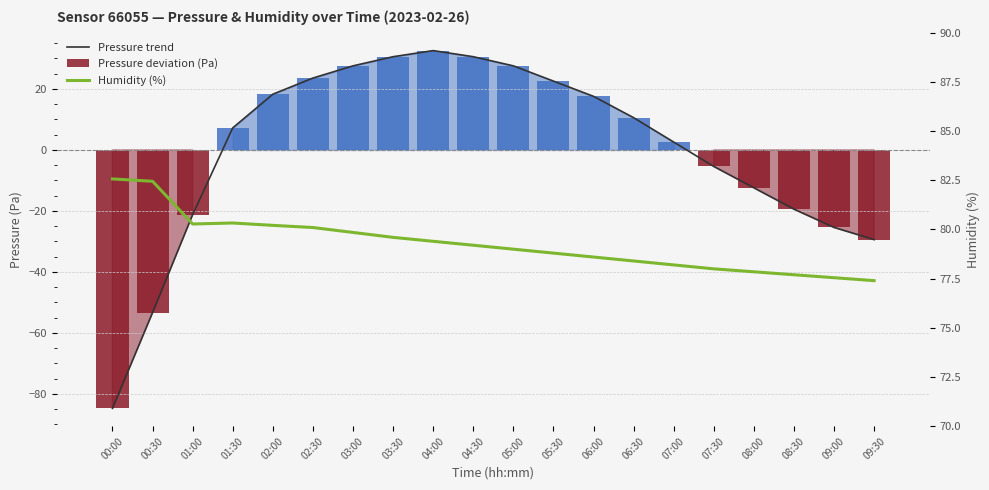

What position from the right is 05:30?

9